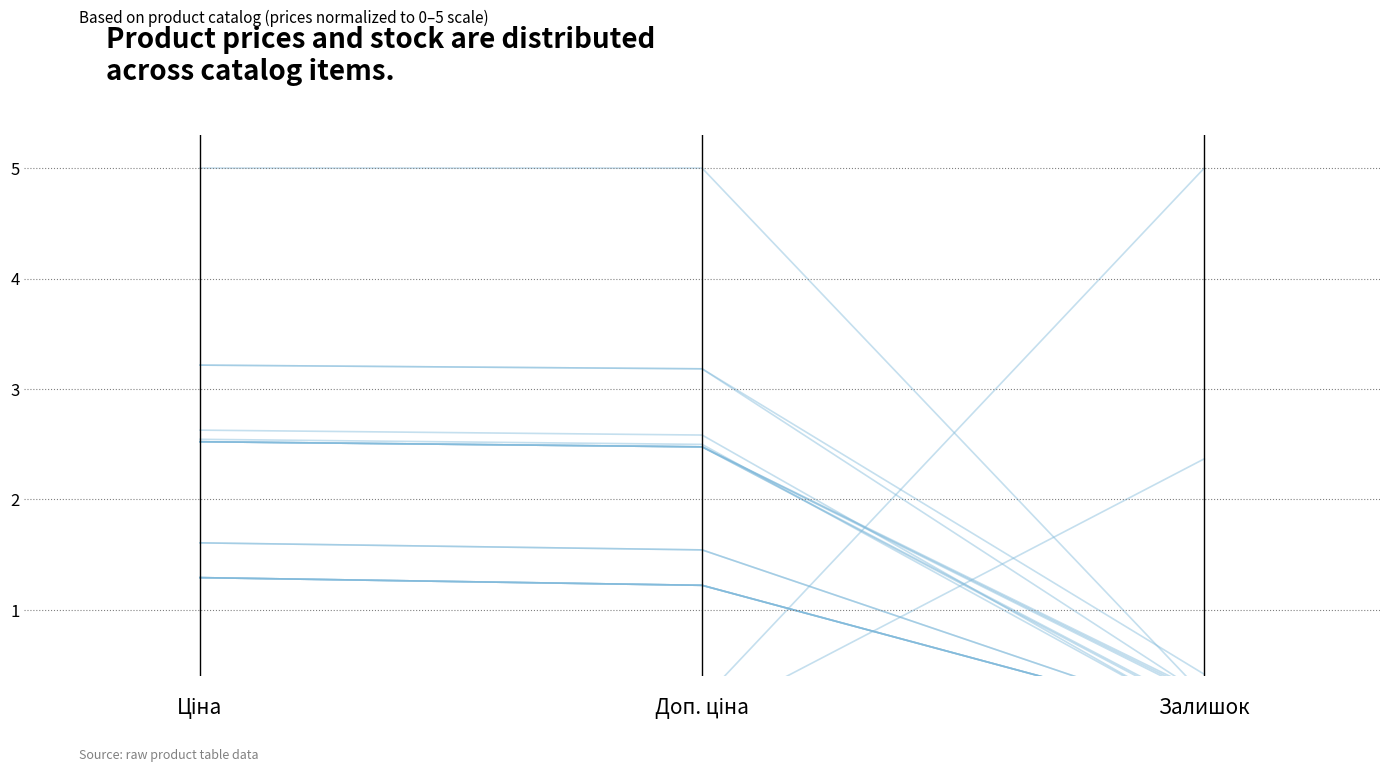

Is it true that the value at Ціна is 0.0?

False